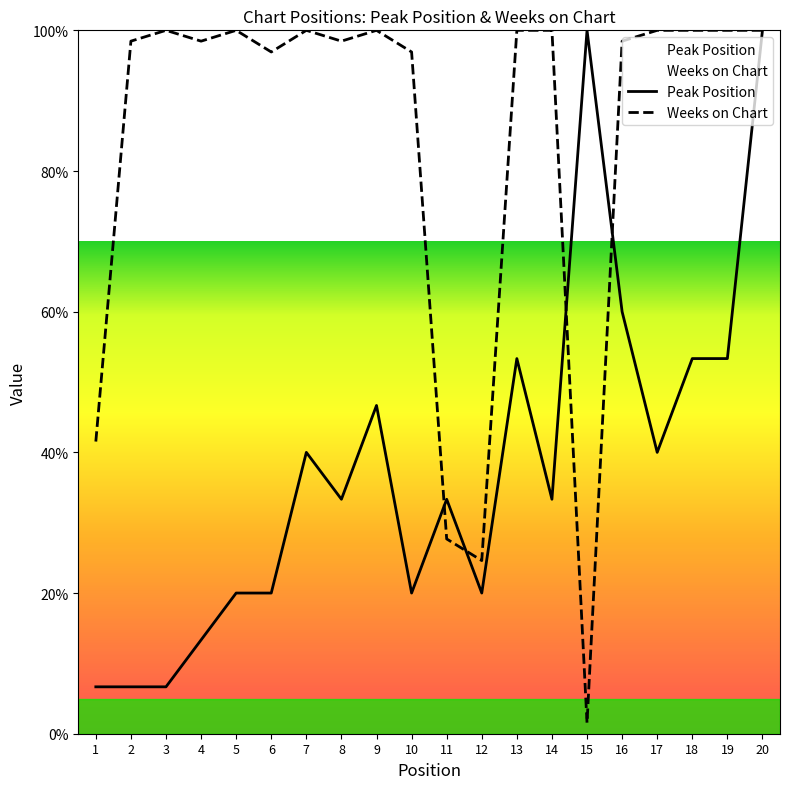

What is the average value of the Peak Position series?

38.0